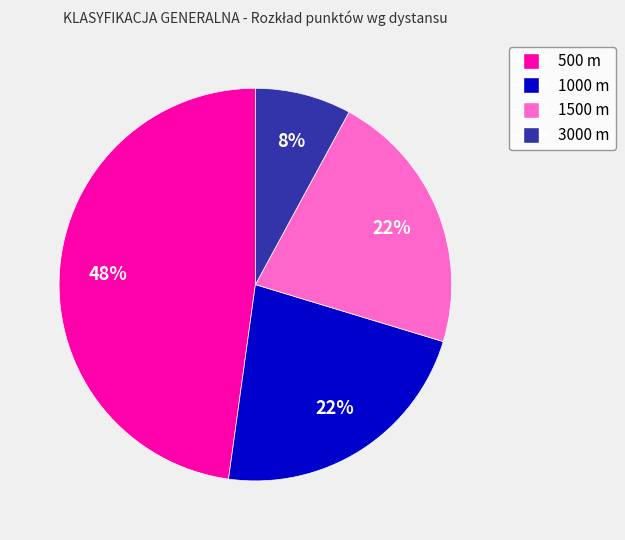

Is there any slice that represents more than half of the pie?

No